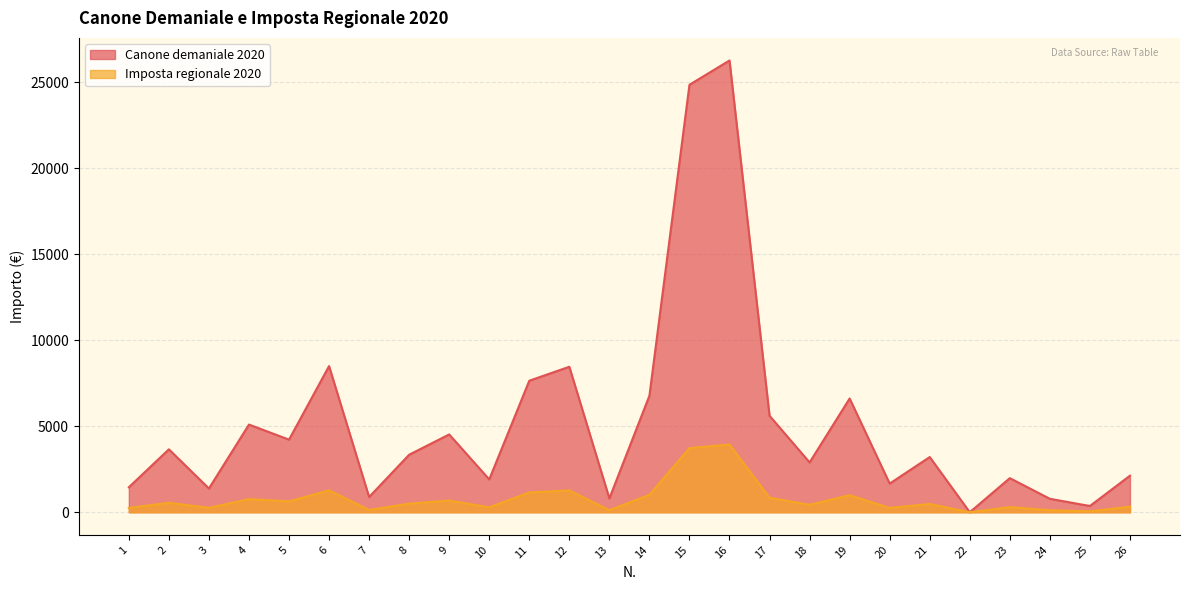

At which label does Canone demaniale 2020 reach its minimum?

22